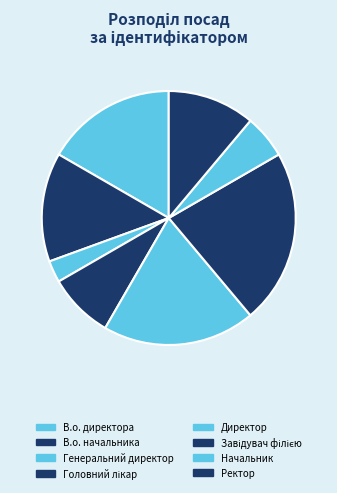

The Генеральний директор slice represents 3% of the pie. True or false?

True